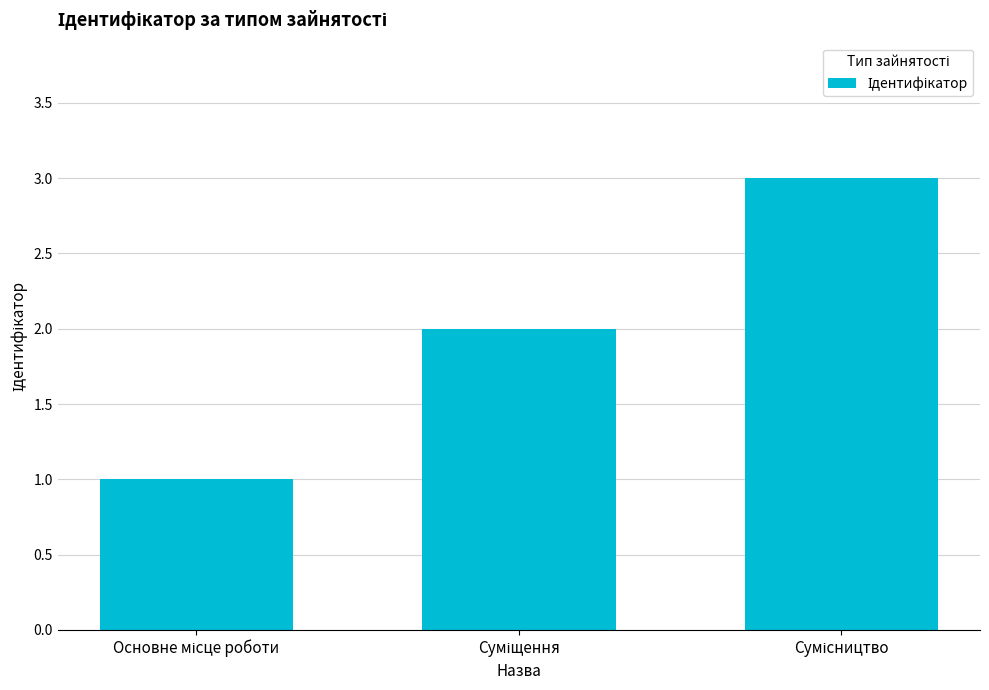

What is the minimum value shown in the chart?

1